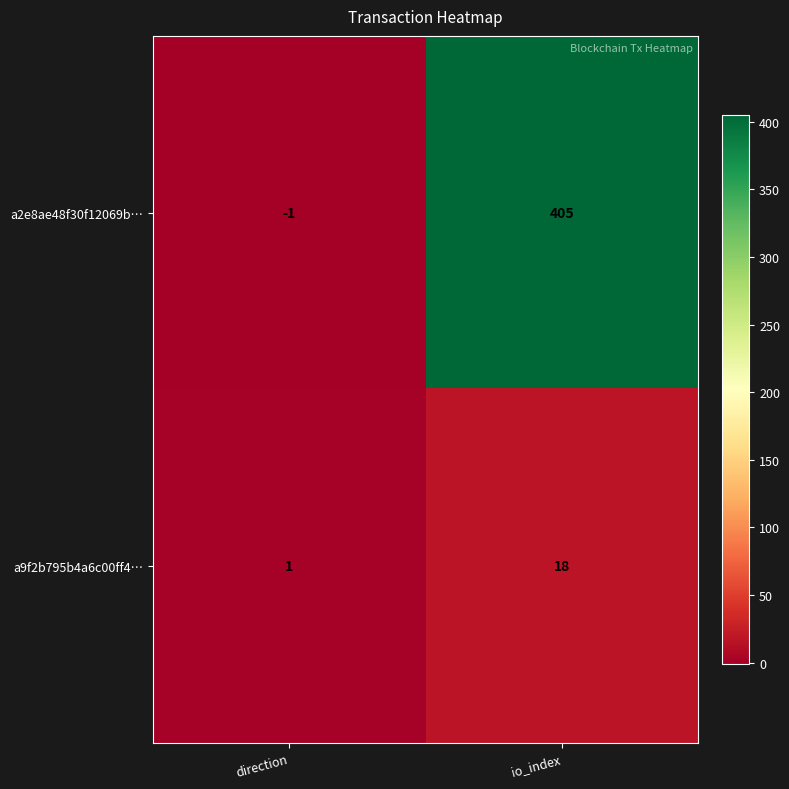

Reading left to right, list all the values displayed in this chart.

a2e8ae48f30f12069b…: direction=-1	io_index=405
a9f2b795b4a6c00ff4…: direction=1	io_index=18